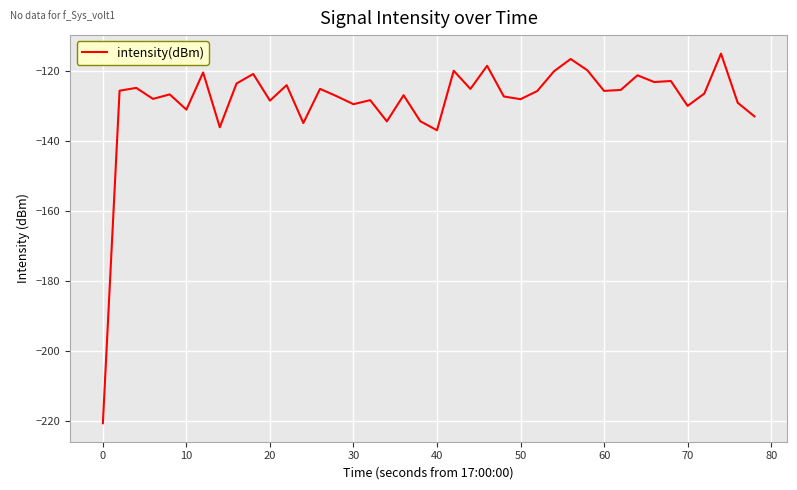

How many distinct data groups are displayed?

1